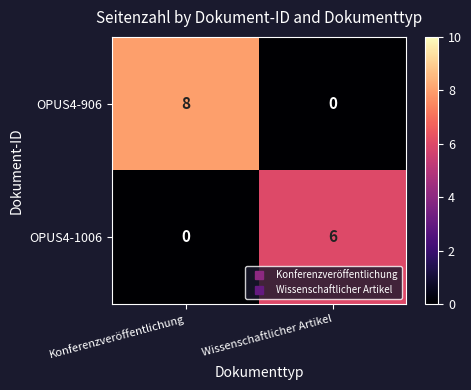

List the labels in order of OPUS4-1006 value, smallest first.

Konferenzveröffentlichung, Wissenschaftlicher Artikel